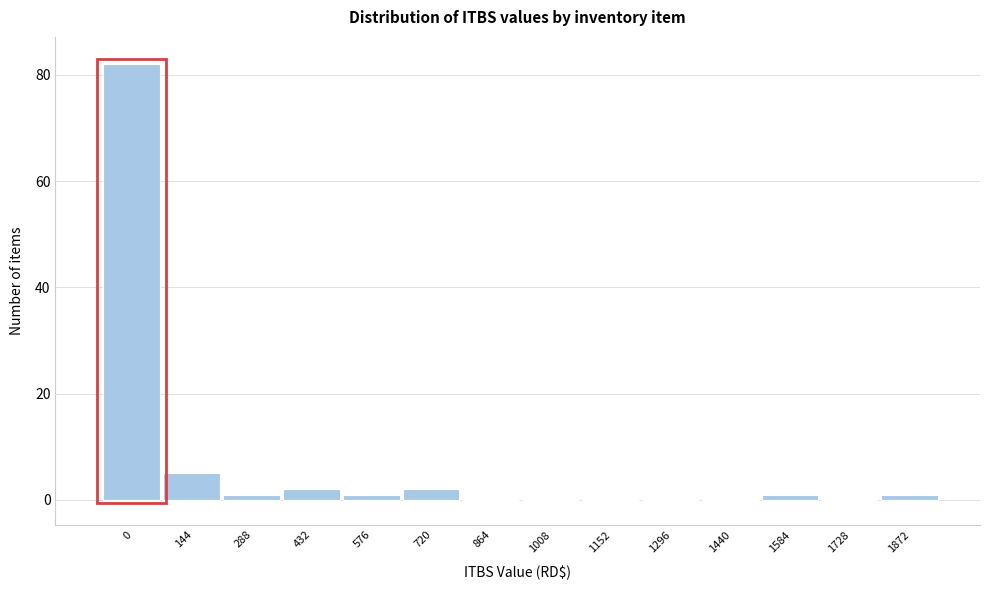

Reading left to right, transcribe all the data shown in this chart.

0=82	144=5	288=1	432=2	576=1	720=2	864=0	1008=0	1152=0	1296=0	1440=0	1584=1	1728=0	1872=1